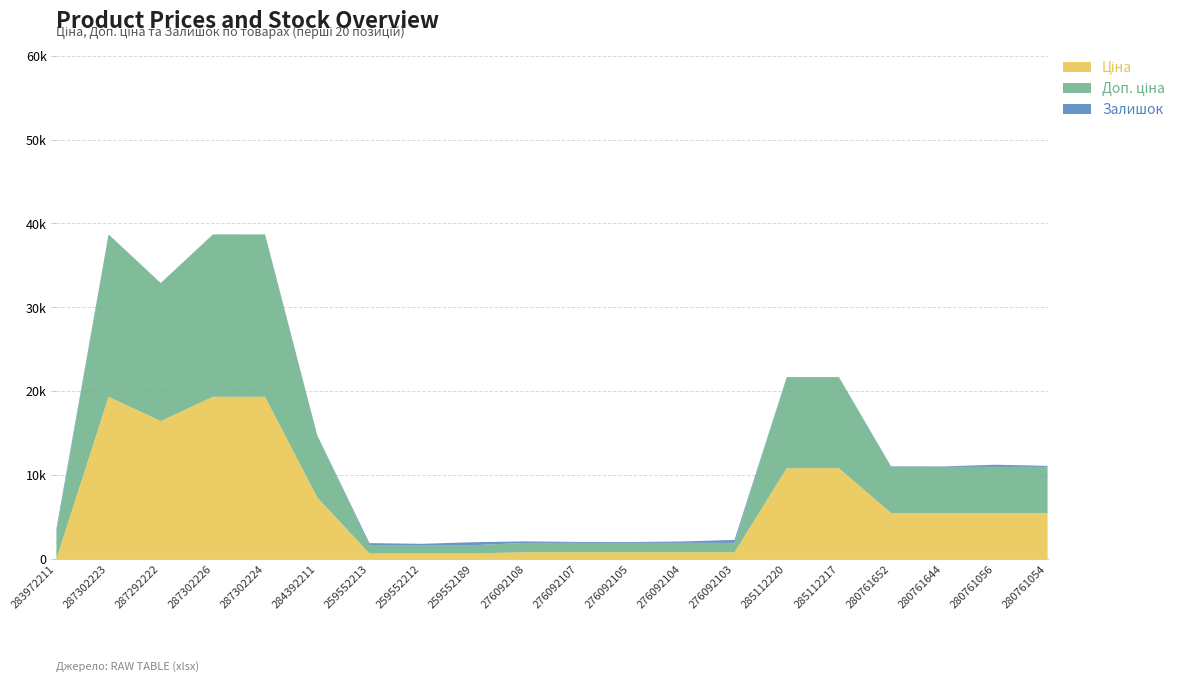

Reading left to right, transcribe all the data shown in this chart.

Ціна: 283972211=32.0	287302223=19343.1	287292222=16448.2	287302226=19343.1	287302224=19343.1	284392211=7360.2	259552213=672.1	259552212=672.1	259552189=672.1	276092108=822.0	276092107=822.0	276092105=822.0	276092104=822.0	276092103=822.0	285112220=10840.1	285112217=10840.1	280761652=5497.3	280761644=5497.3	280761056=5497.3	280761054=5497.3
Доп. ціна: 283972211=3205.0	287302223=19343.1	287292222=16448.2	287302226=19343.1	287302224=19343.1	284392211=7360.2	259552213=992.7	259552212=992.7	259552189=992.7	276092108=1114.0	276092107=1114.0	276092105=1114.0	276092104=1114.0	276092103=1114.0	285112220=10840.1	285112217=10840.1	280761652=5497.3	280761644=5497.3	280761056=5497.3	280761054=5497.3
Залишок: 283972211=360.0	287302223=8.0	287292222=3.0	287302226=8.0	287302224=7.0	284392211=45.0	259552213=242.0	259552212=157.0	259552189=348.0	276092108=177.0	276092107=114.0	276092105=102.0	276092104=166.0	276092103=352.0	285112220=17.0	285112217=17.0	280761652=59.0	280761644=56.0	280761056=248.0	280761054=119.0